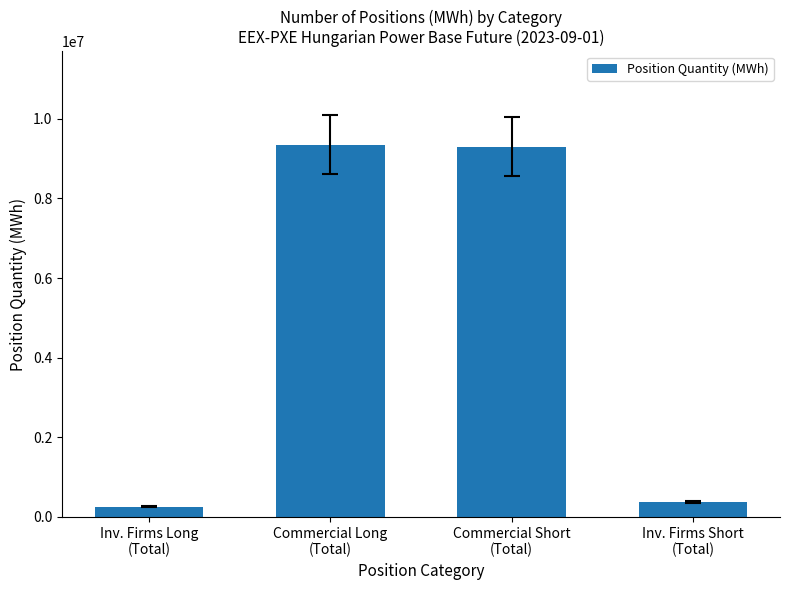

Reading left to right, list all the values displayed in this chart.

257138	9355740	9295809	379166